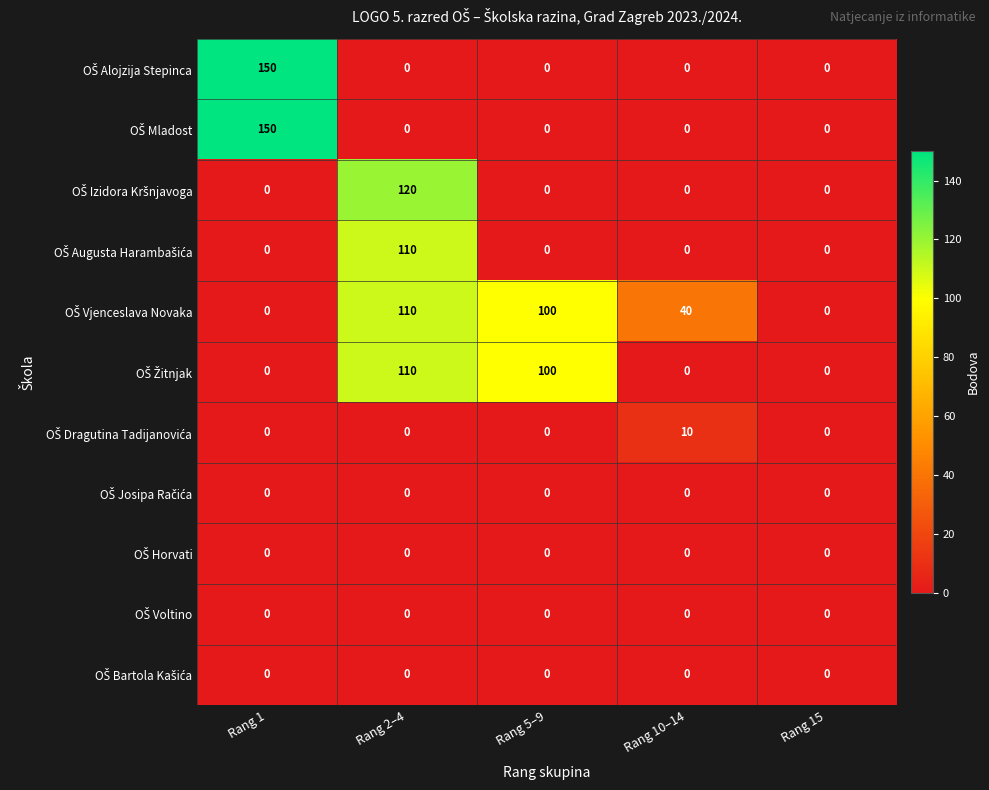

Which label corresponds to the largest value in the chart?

Rang 1